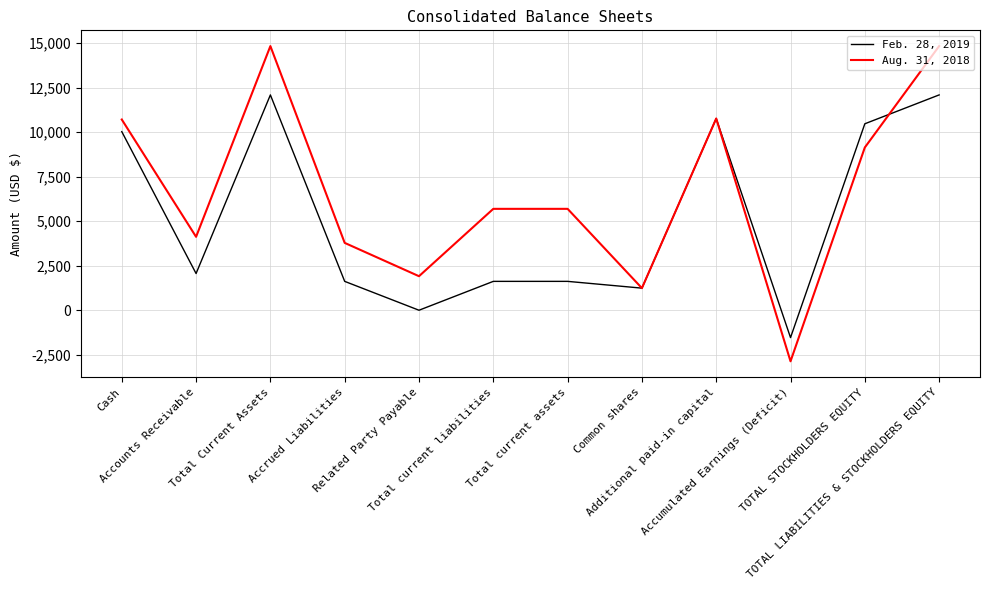

List the series in order of their overall mean, highest first.

Aug. 31, 2018, Feb. 28, 2019